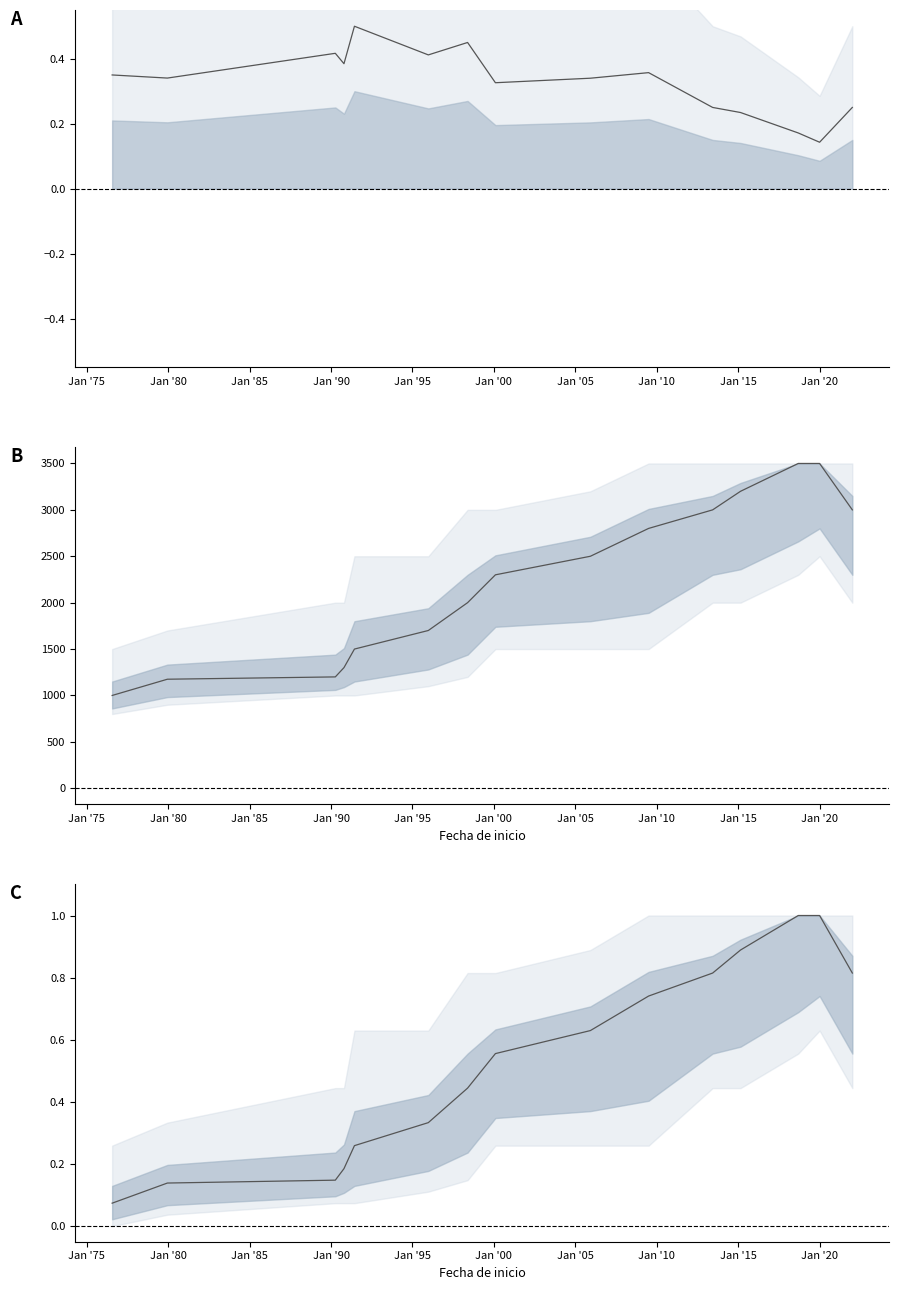

Reading left to right, extract all data points from this chart.

Mean diff: 0.3	0.3	0.4	0.4	0.5	0.4	0.5	0.3	0.3	0.4	0.2	0.2	0.2	0.1	0.2
Mean salary: 1000.0	1175.0	1200.0	1300.0	1500.0	1700.0	2000.0	2300.0	2500.0	2800.0	3000.0	3200.0	3500.0	3500.0	3000.0
Normalised mean: 0.1	0.1	0.1	0.2	0.3	0.3	0.4	0.6	0.6	0.7	0.8	0.9	1.0	1.0	0.8